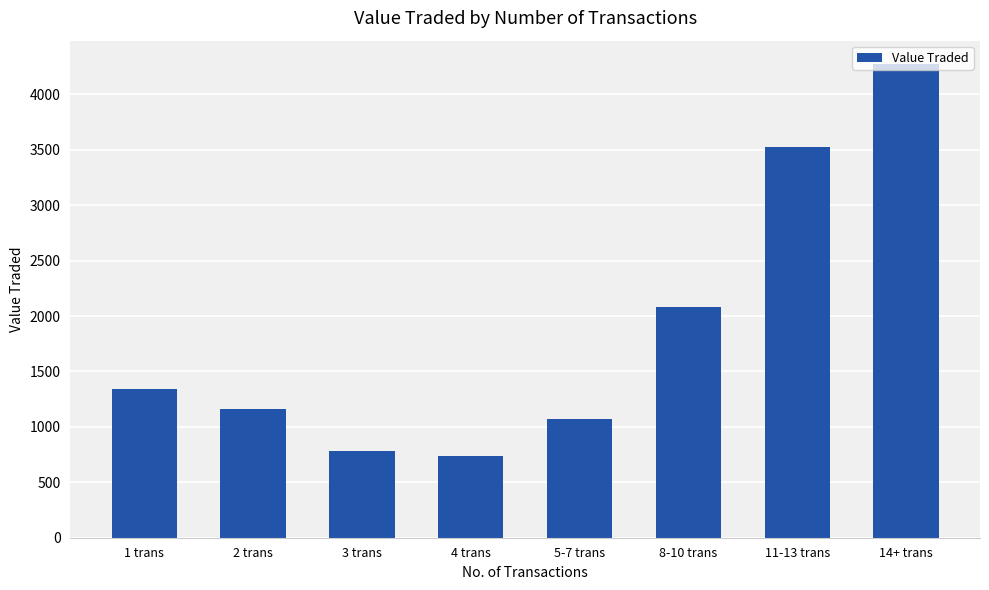

Which label corresponds to the largest value in the chart?

14+ trans